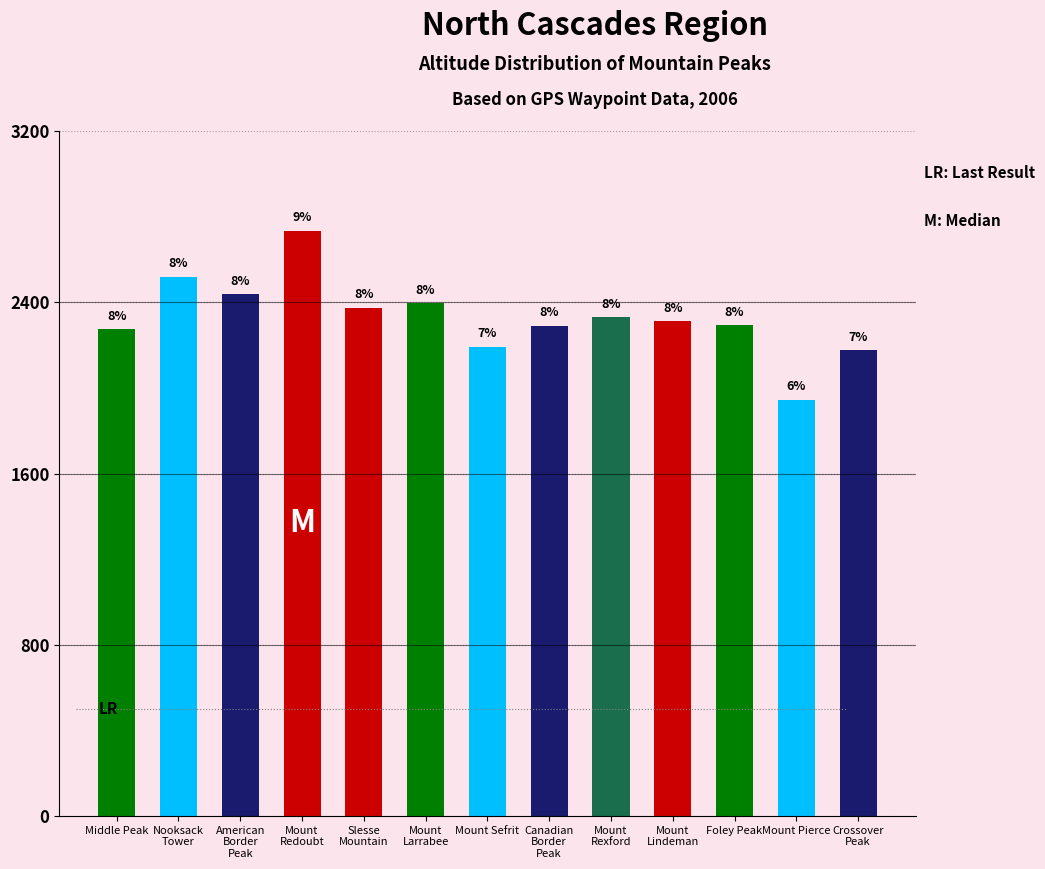

Are the bars horizontal?

No